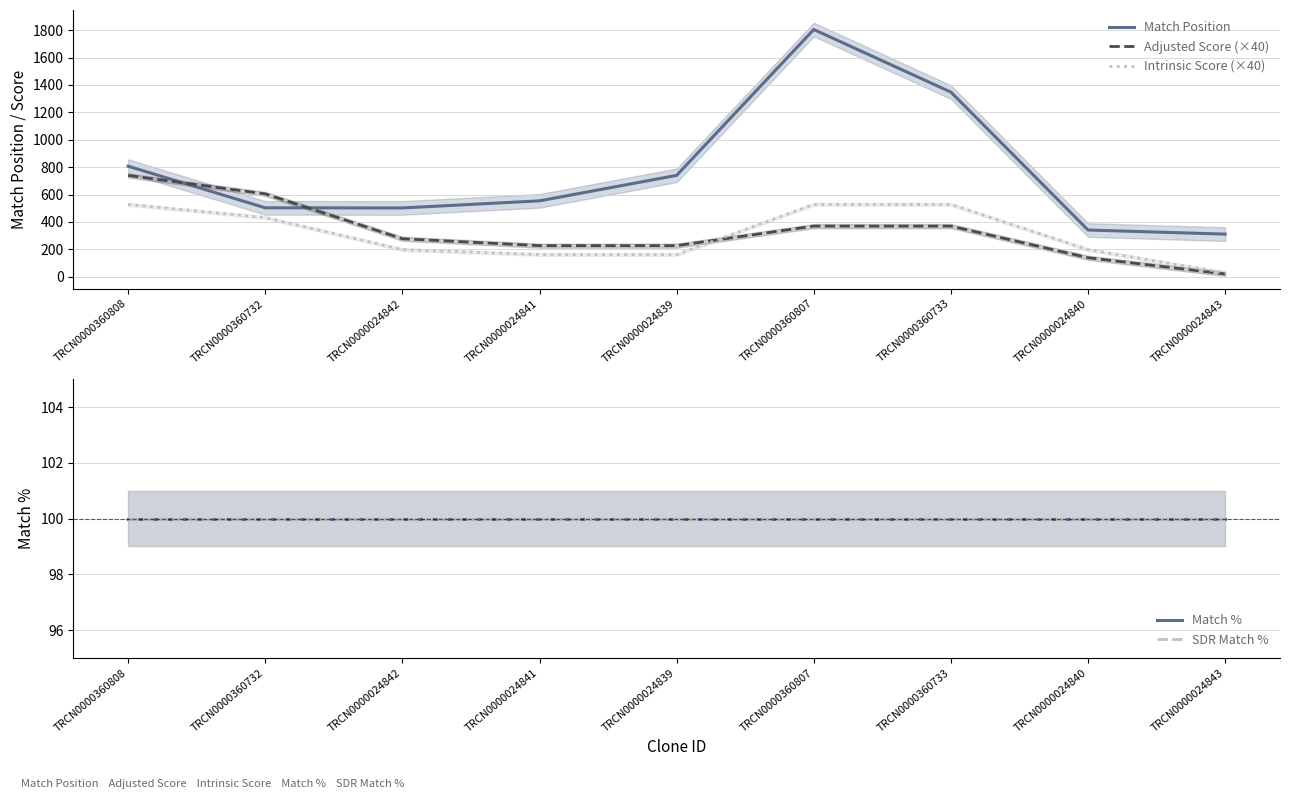

How many data points does each series have?

9